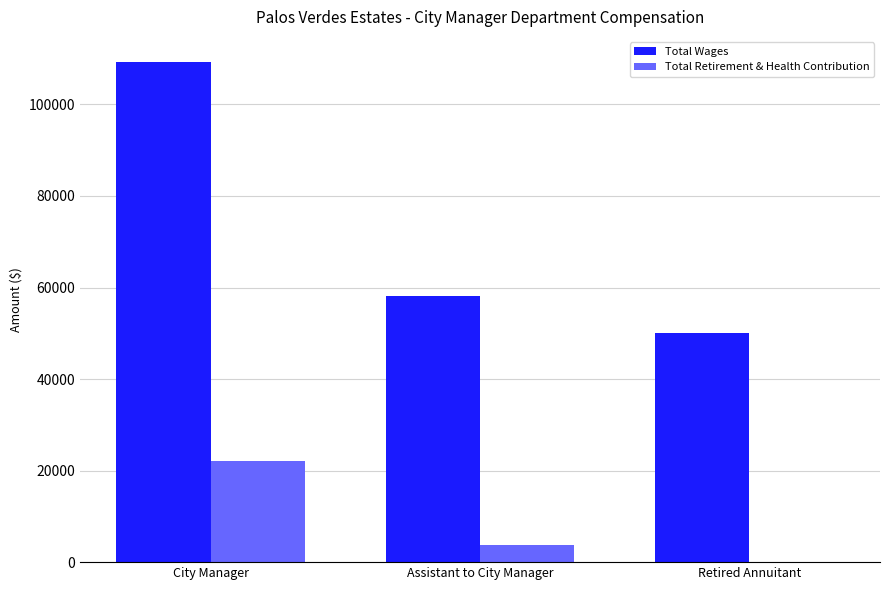

Count the Total Wages values in the range 50006 to 109298.

3